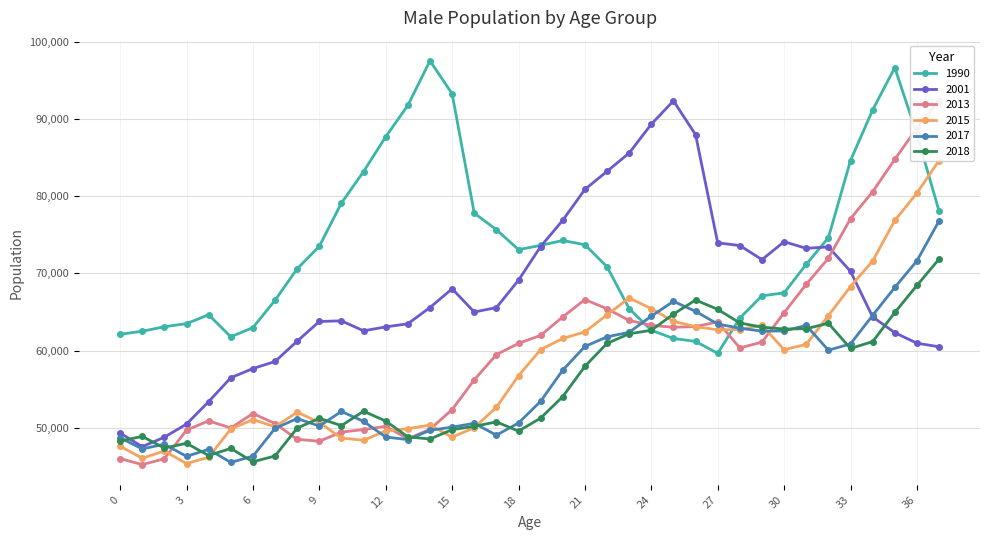

What is the sum of all 2001 values?

2561437